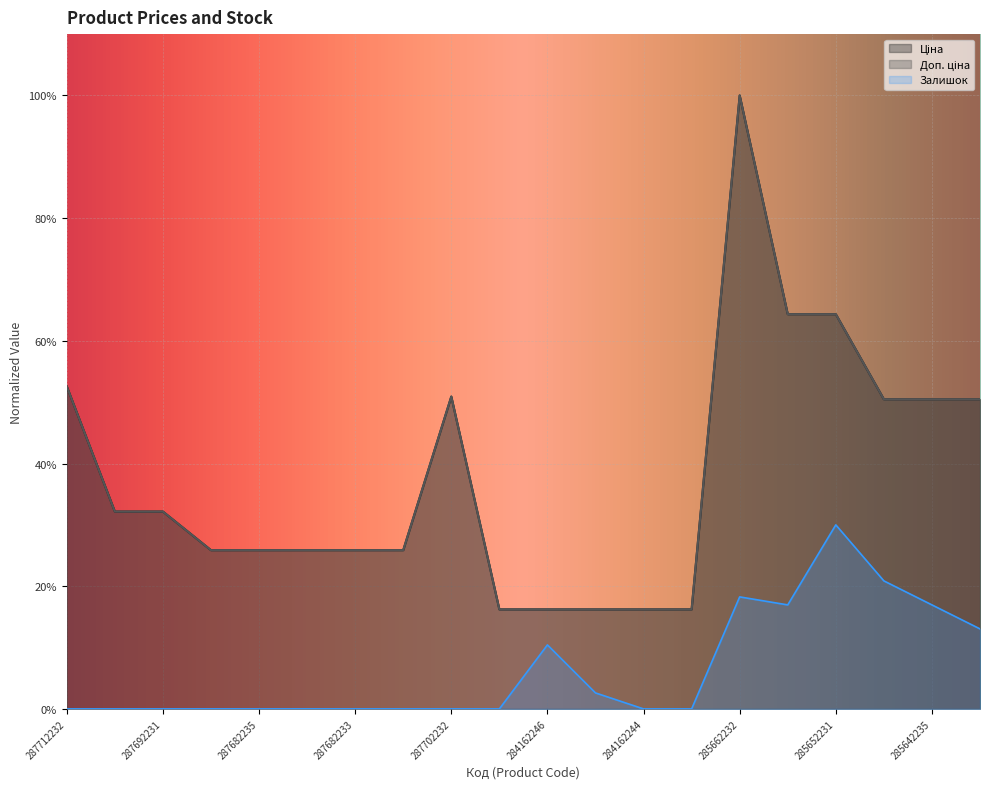

What is the sum of all Залишок values?

1.3